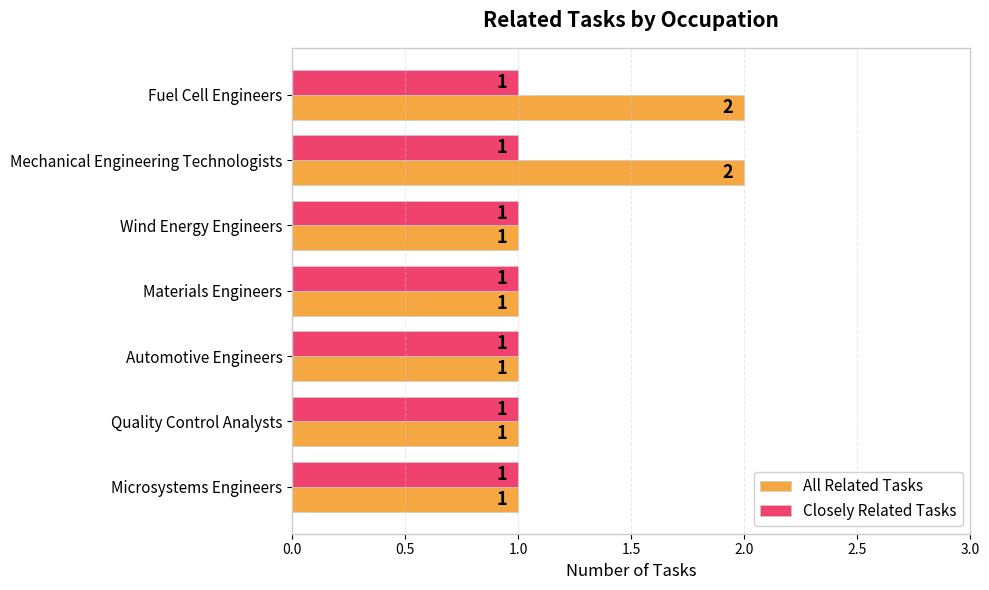

What is the sum of all All Related Tasks values?

9